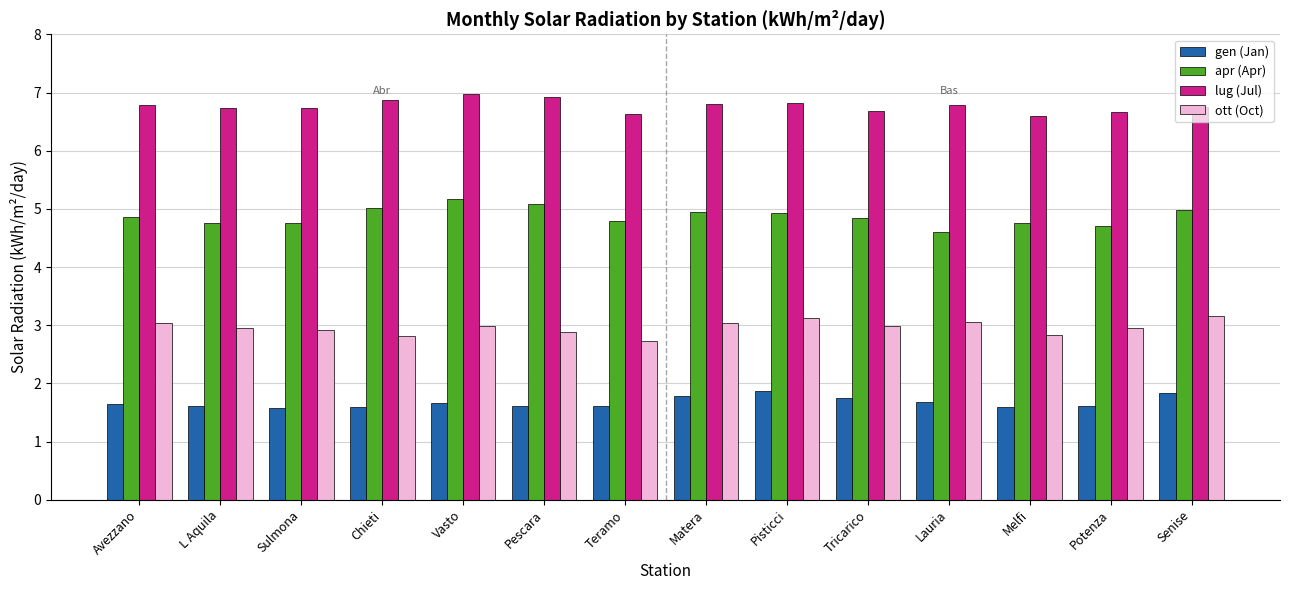

What is the greatest value displayed?

7.0